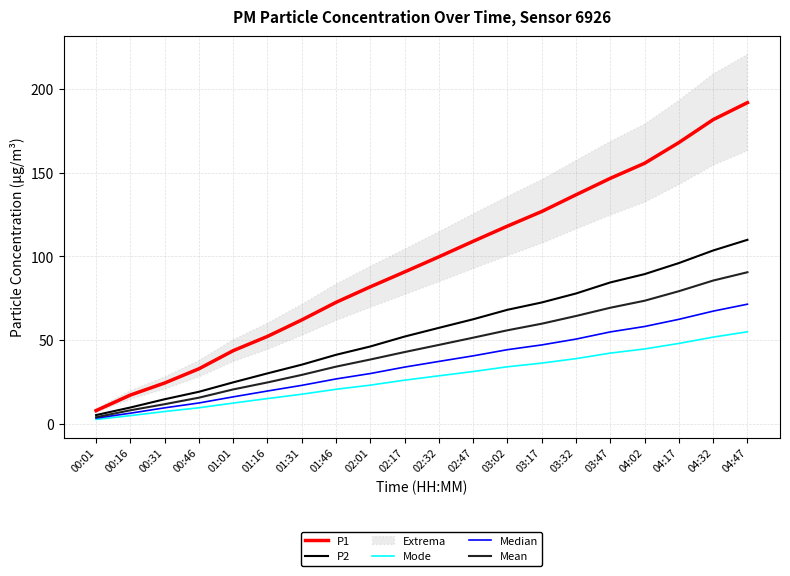

How many lines are shown in the chart?

5